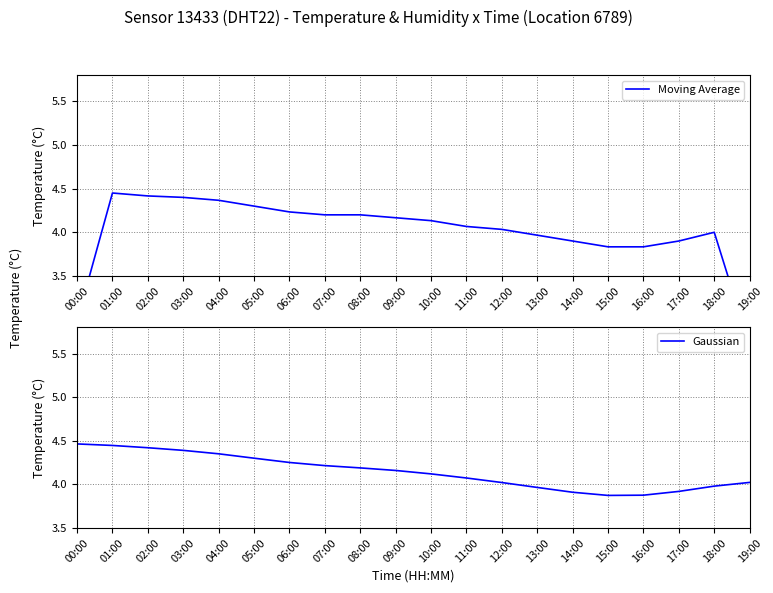

Rank the categories by Gaussian value from lowest to highest.

15:00, 16:00, 14:00, 17:00, 13:00, 18:00, 12:00, 19:00, 11:00, 10:00, 09:00, 08:00, 07:00, 06:00, 05:00, 04:00, 03:00, 02:00, 01:00, 00:00